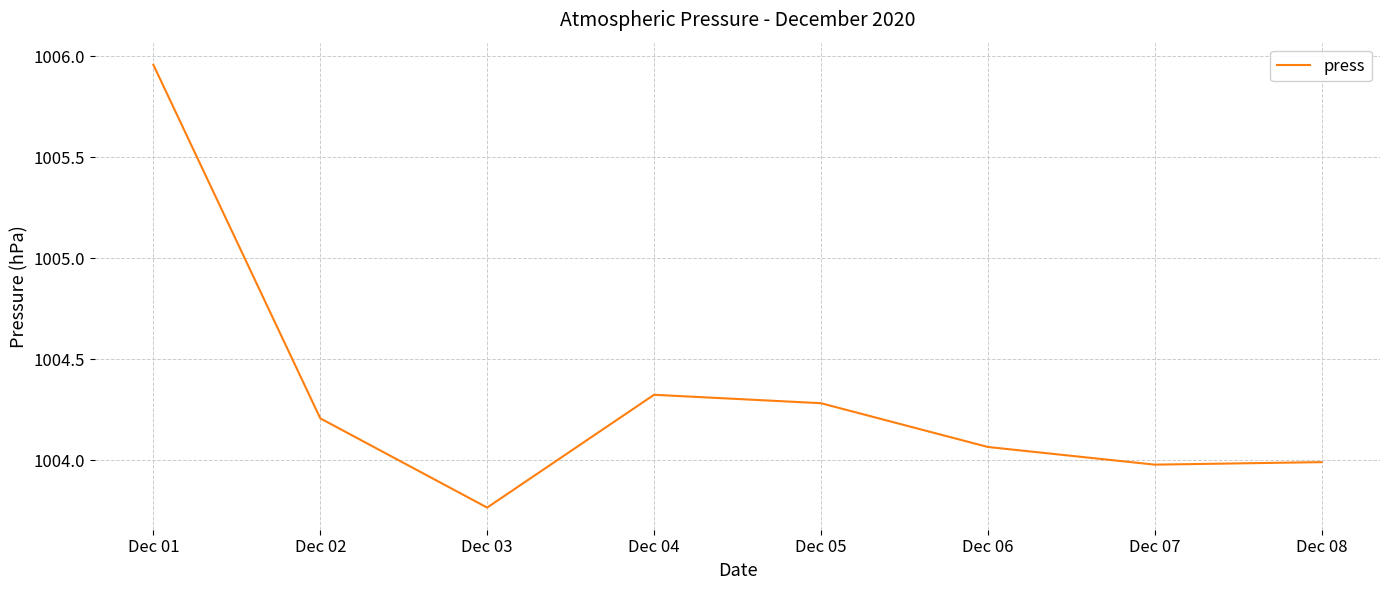

Where is the first local maximum?

Dec 04